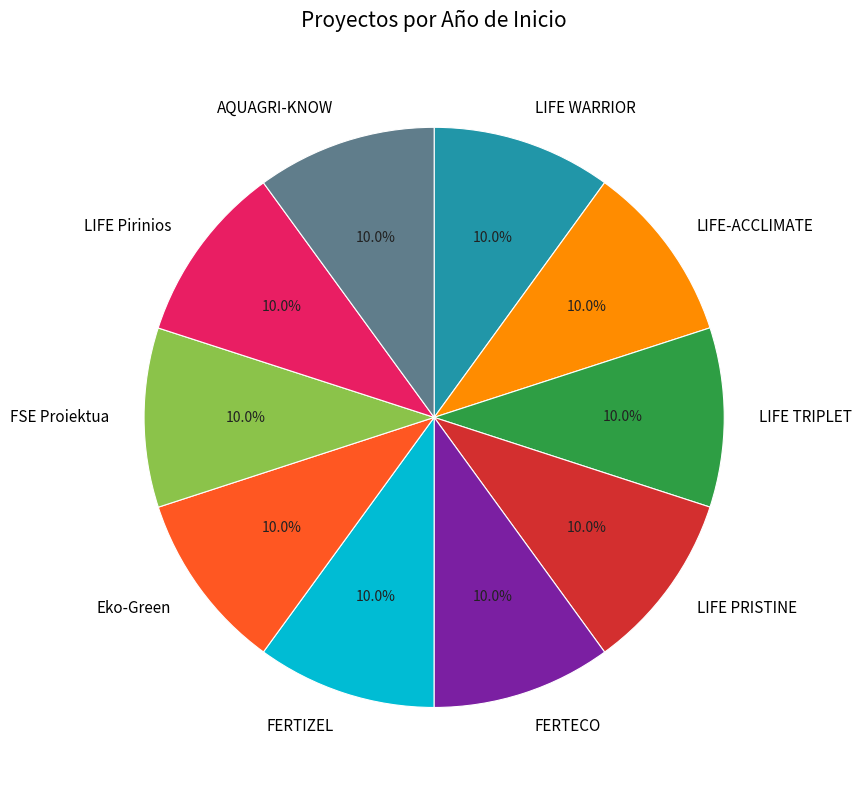

What is the ratio of the value at LIFE PRISTINE to the value at LIFE-ACCLIMATE?

1.0